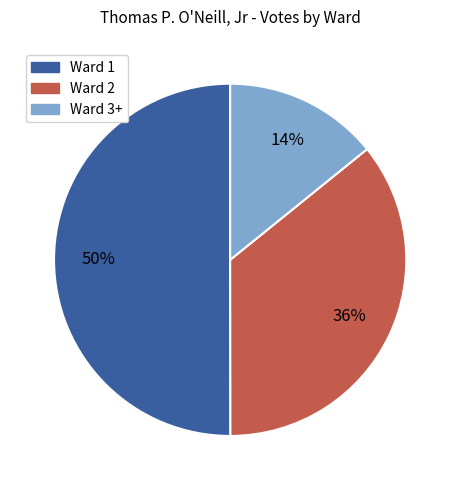

True or false: Ward 2 accounts for 36% of the total.

True